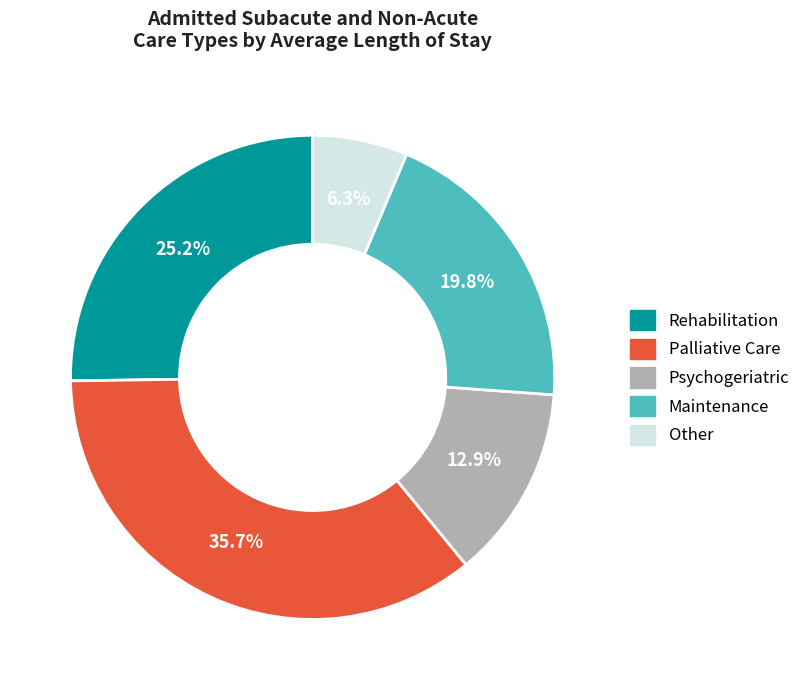

To the nearest percent, what is the combined percentage of Psychogeriatric and Rehabilitation?

38%